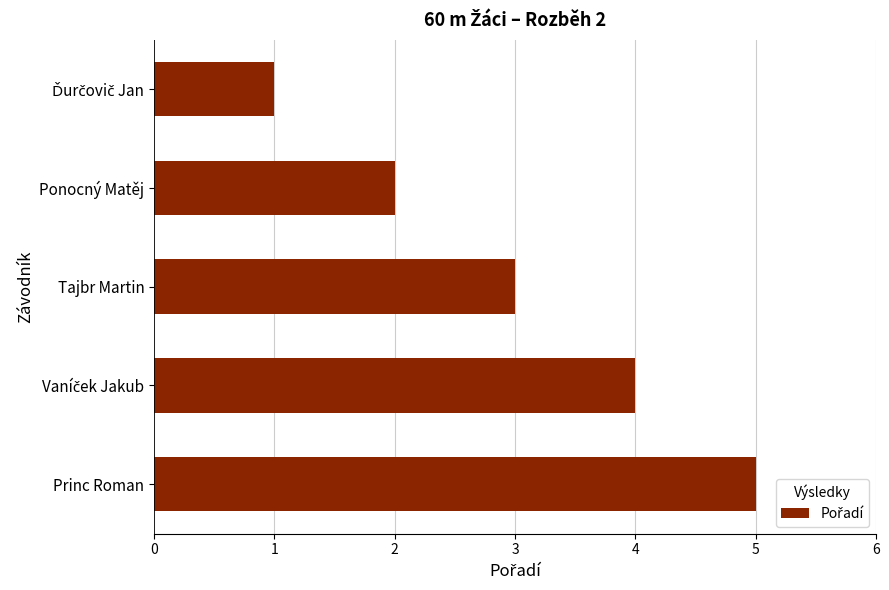

Where is the data nearest to the value 3?

Tajbr Martin